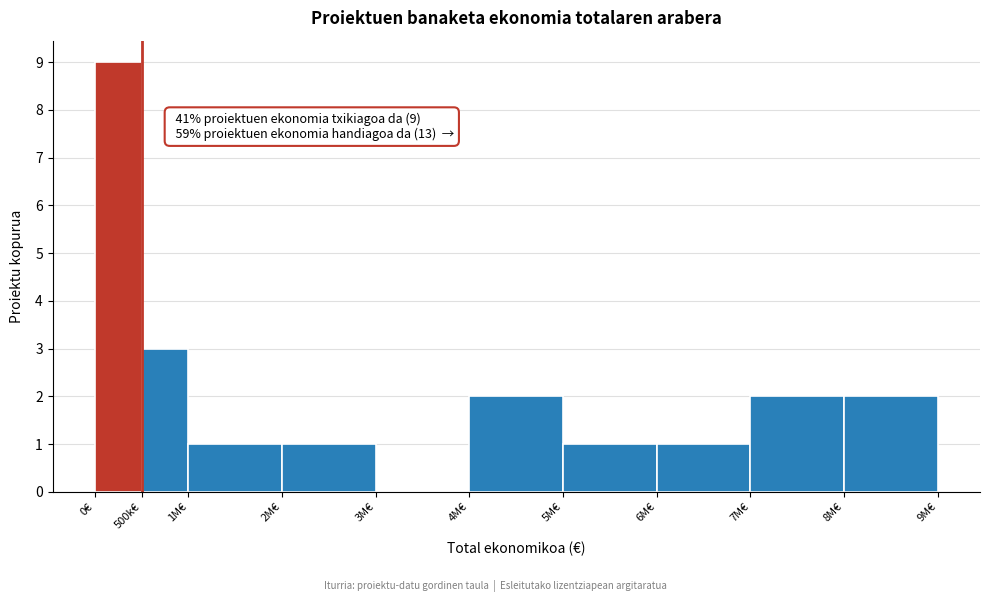

Reading left to right, what are all the values shown in this chart?

0€=9	500k€=3	1M€=1	2M€=1	3M€=0	4M€=2	5M€=1	6M€=1	7M€=2	8M€=2